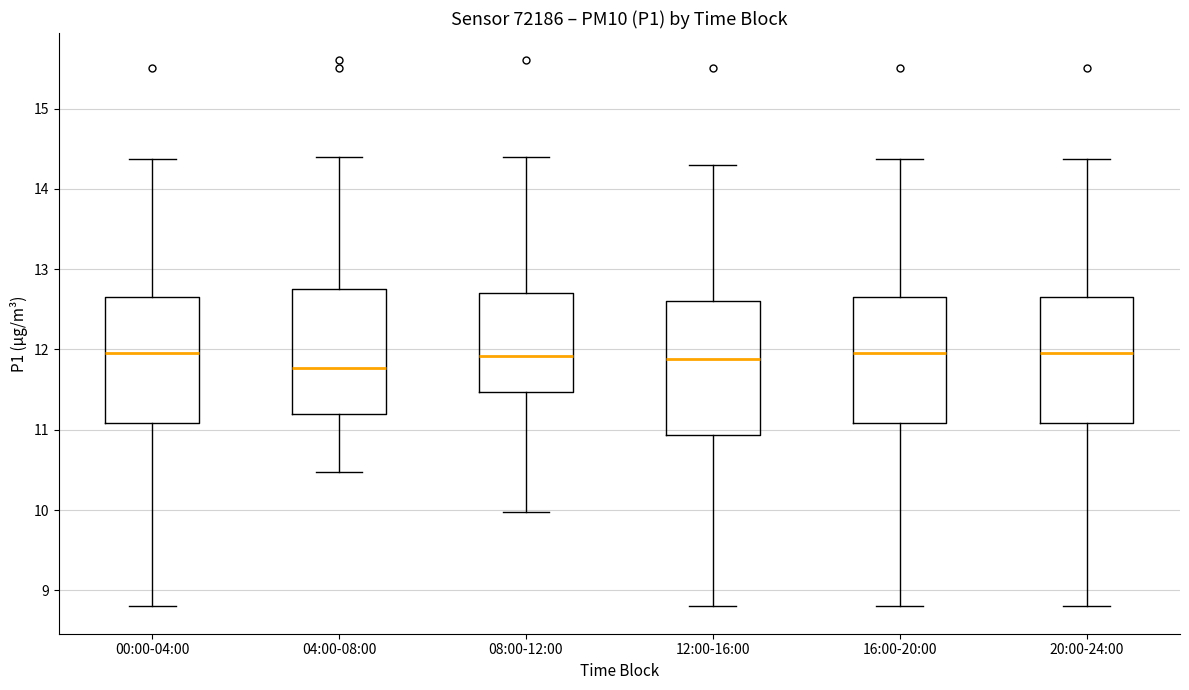

Where does the upper whisker of the box for 16:00-20:00 end on the y-axis? The values are not printed on the chart, so give them approximately, as read against the axis.

14.4